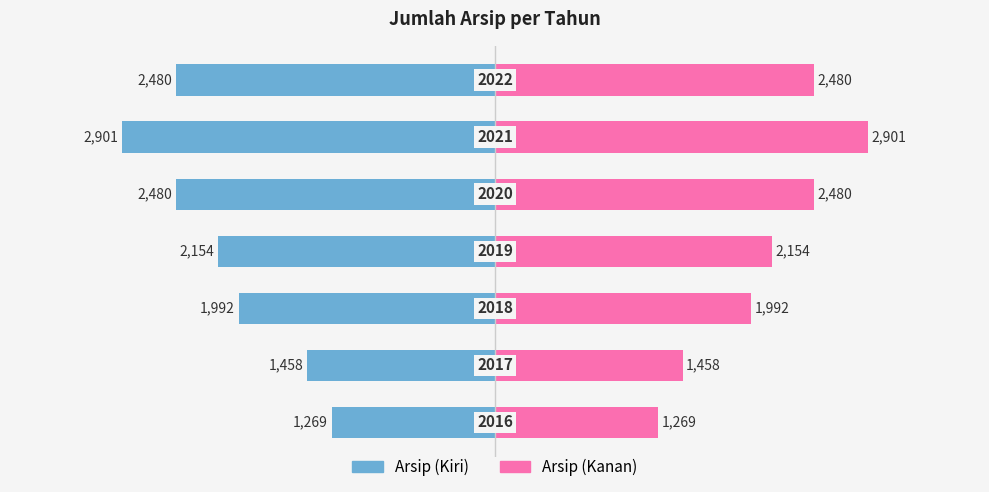

What is the sum of the Arsip (Kiri) values at 6 and 4?

-4960